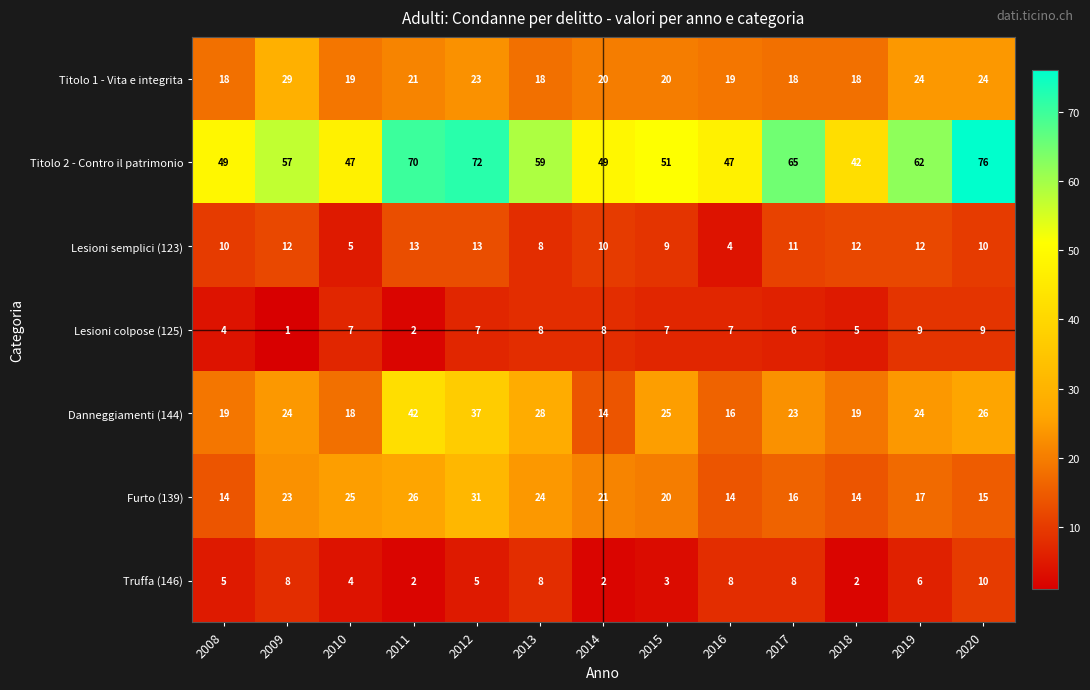

What is the spread (max minus min) of values at 2013?

51